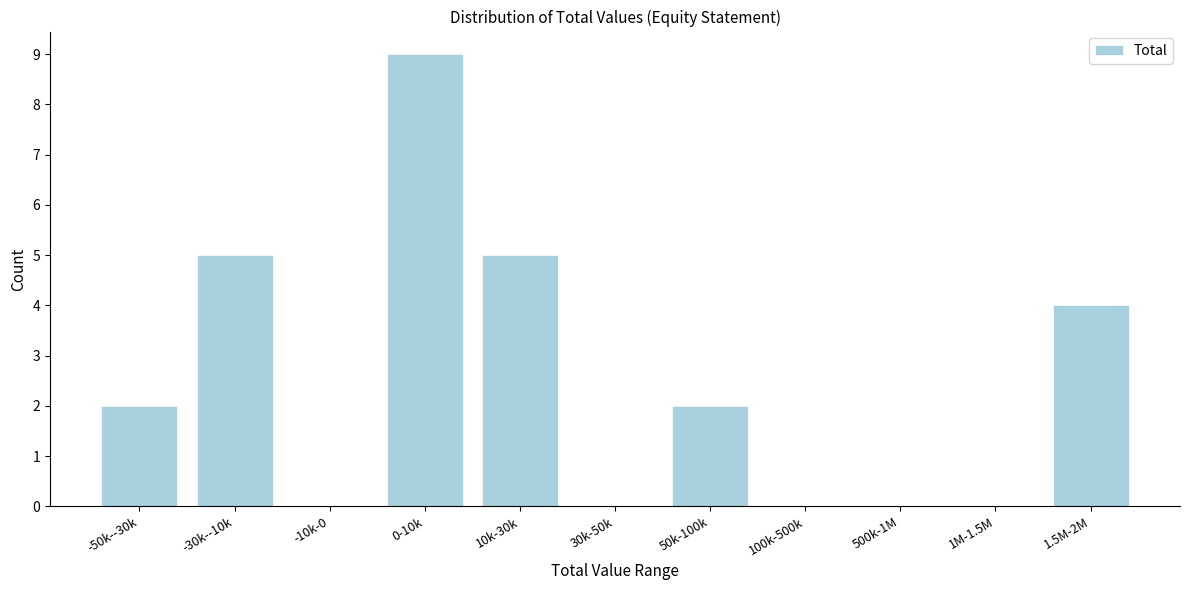

Reading right to left, list all the values displayed in this chart.

1.5M-2M=4	1M-1.5M=0	500k-1M=0	100k-500k=0	50k-100k=2	30k-50k=0	10k-30k=5	0-10k=9	-10k-0=0	-30k--10k=5	-50k--30k=2